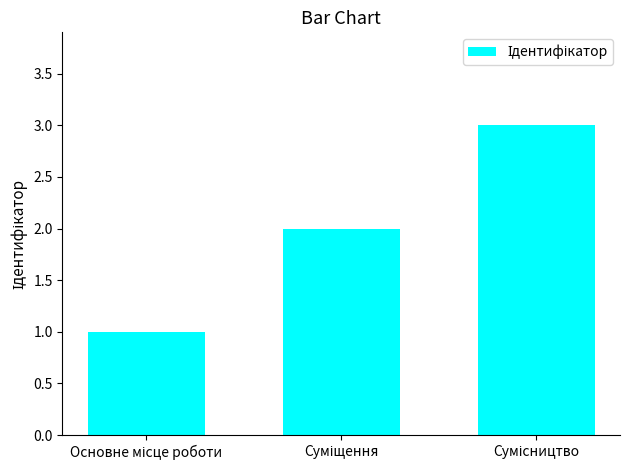

What is the maximum value shown in the chart?

3